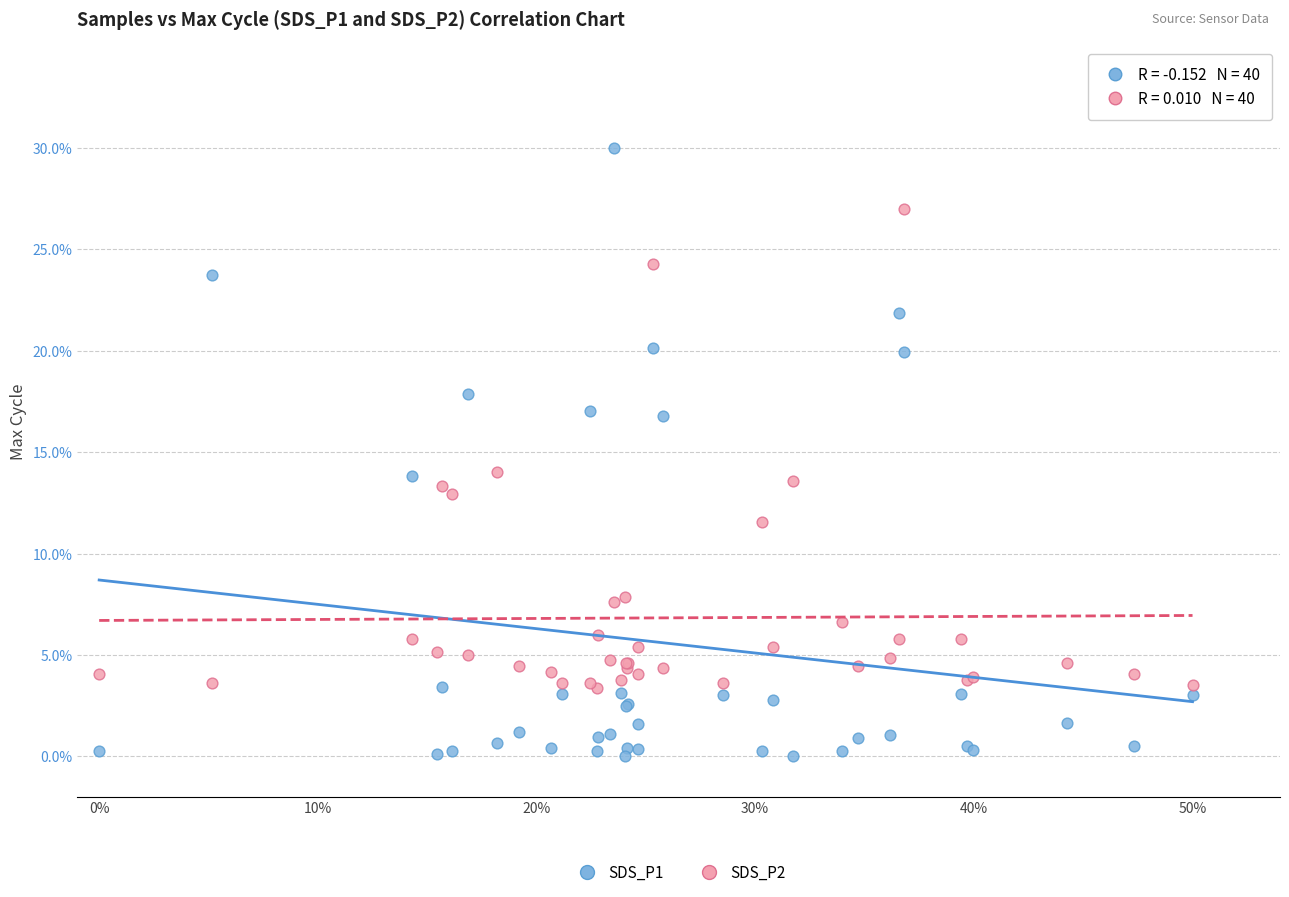

What are all the series names shown in the legend?

SDS_P1, SDS_P2